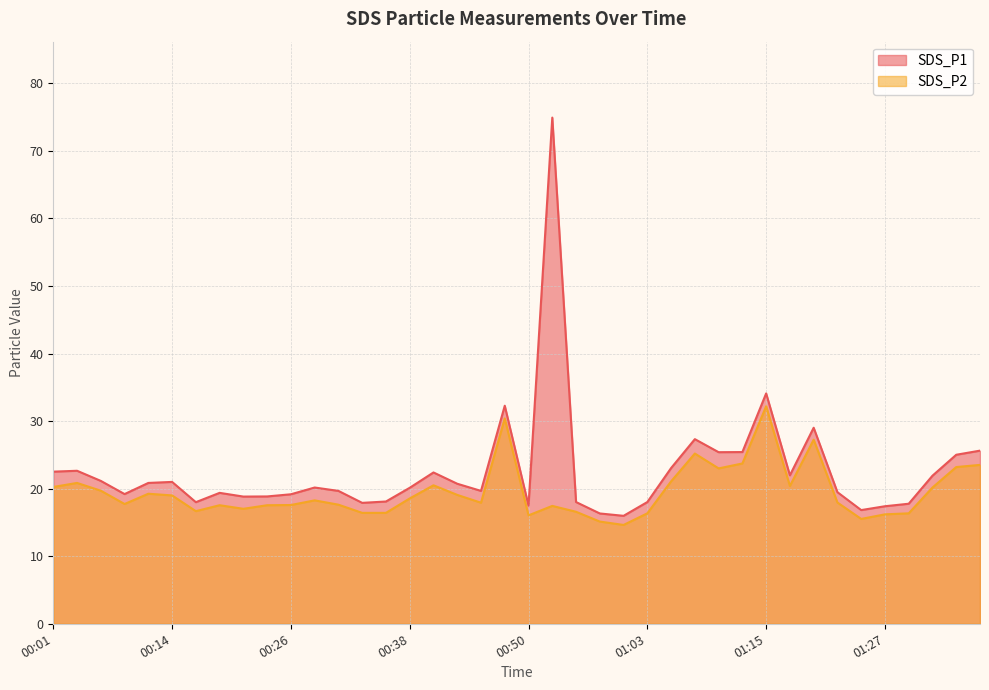

List the series in order of their overall mean, highest first.

SDS_P1, SDS_P2